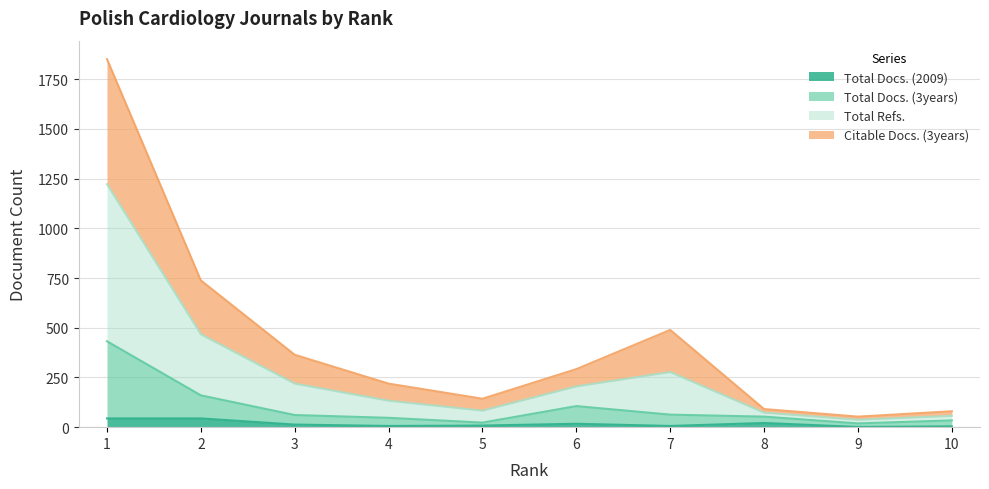

List the series in order of their overall mean, highest first.

Total Refs., Citable Docs. (3years), Total Docs. (3years), Total Docs. (2009)